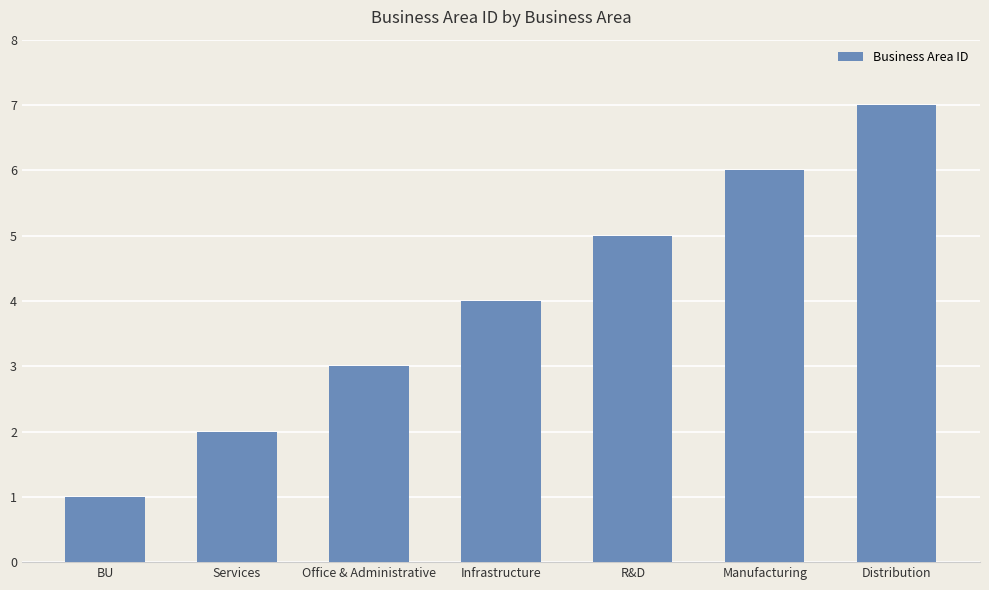

Approximately how many times larger is the value at Infrastructure compared to R&D?

0.8